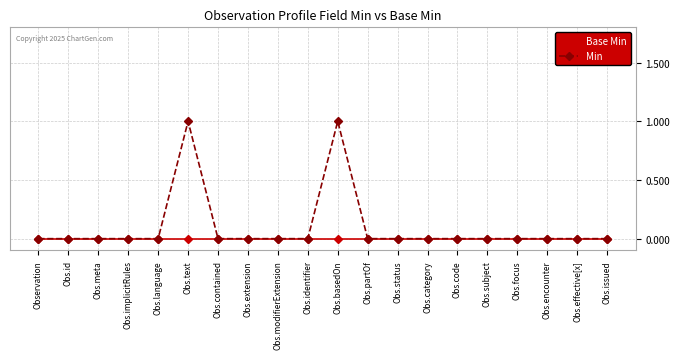

True or false: Min has a value of 1 at Obs.focus.

False